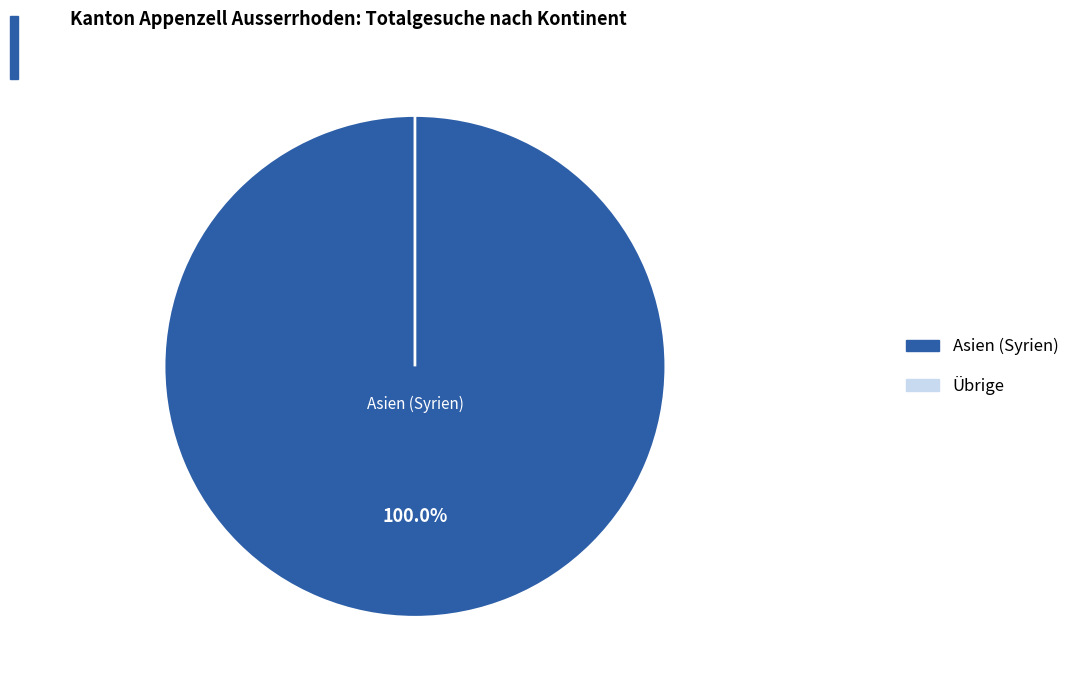

Is there any slice that represents more than half of the pie?

Yes